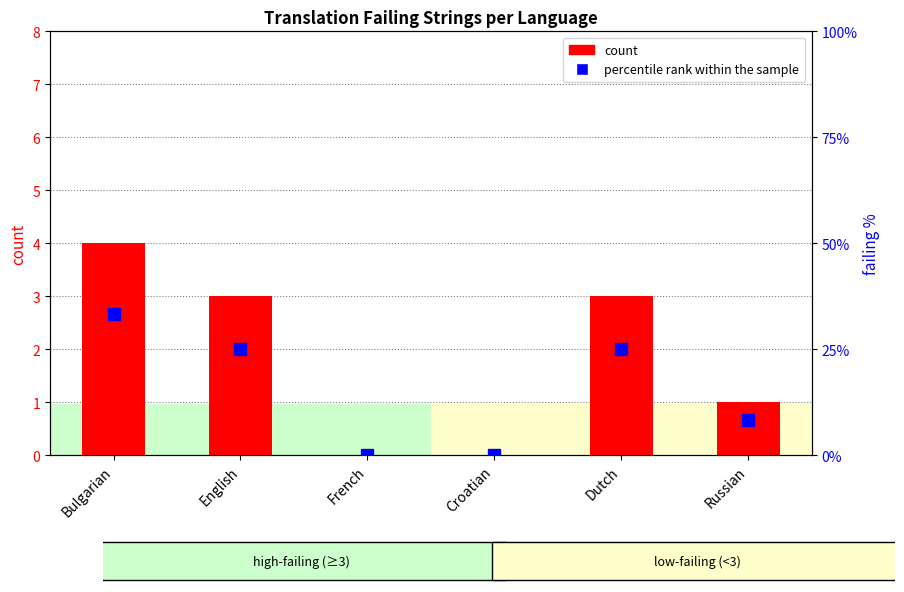

Rank the series by their maximum value, from highest to lowest.

percentile rank within the sample, count